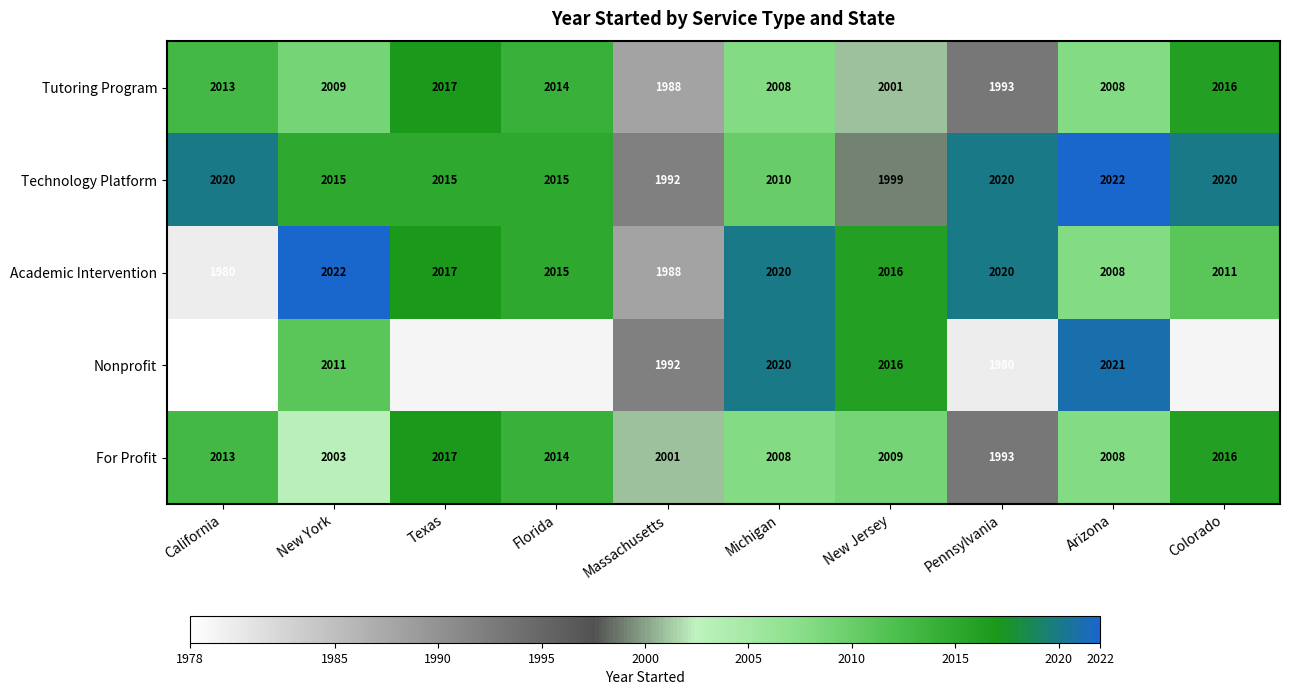

Which has a higher value, New Jersey or California?

California